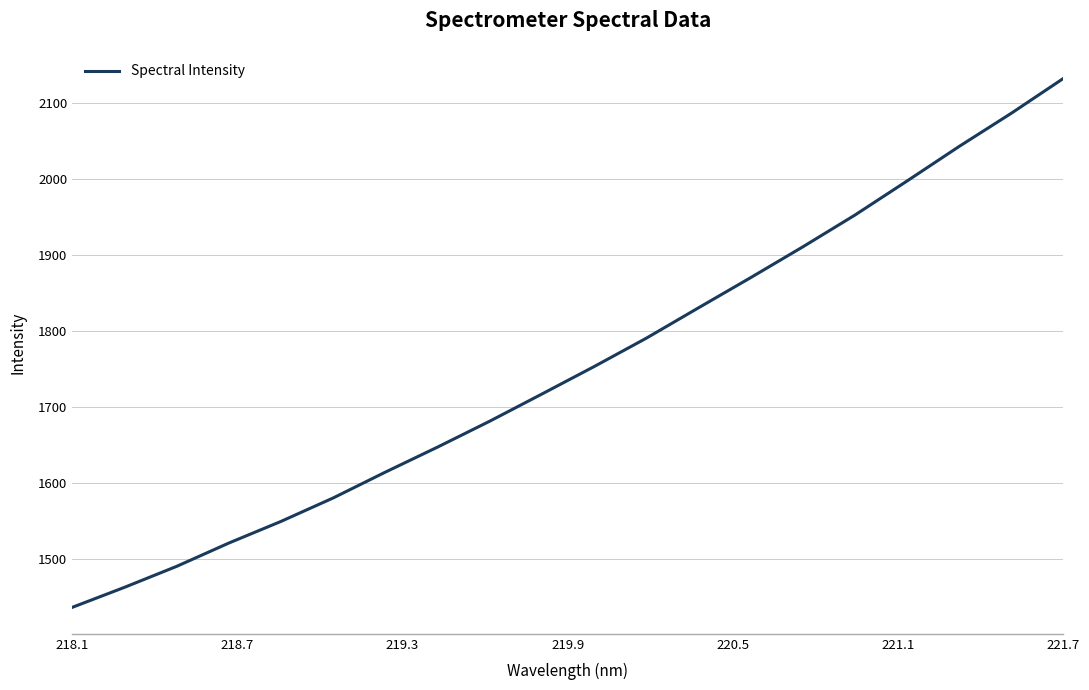

What is the average value?

1753.5